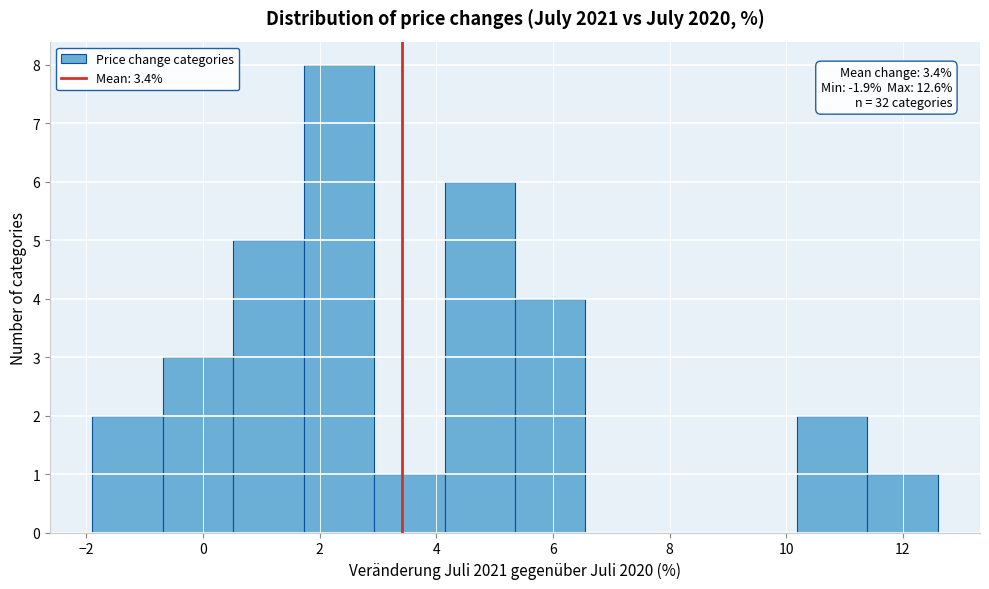

Which range on the x-axis has the tallest bar?

1.8 to 3.0